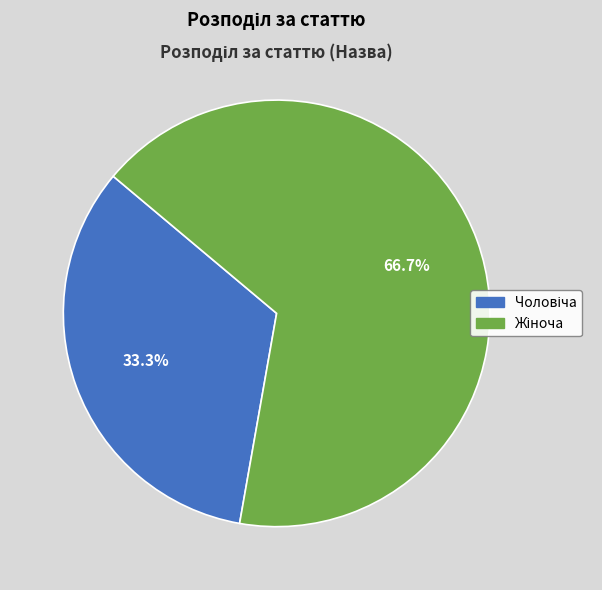

Is there any slice that represents more than half of the pie?

Yes